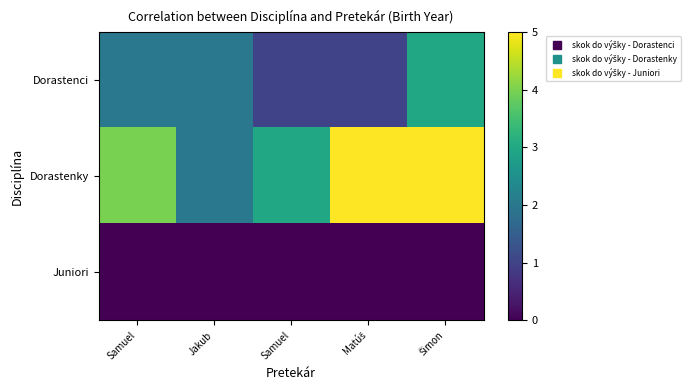

Which category has the highest value across all series?

Matúš